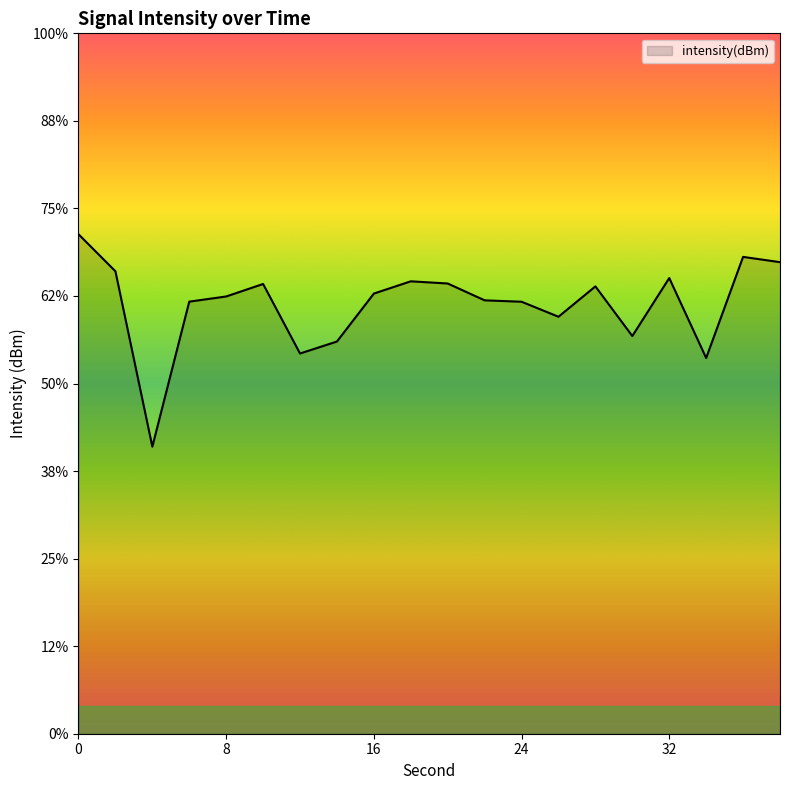

Which label corresponds to the smallest value in the chart?

4